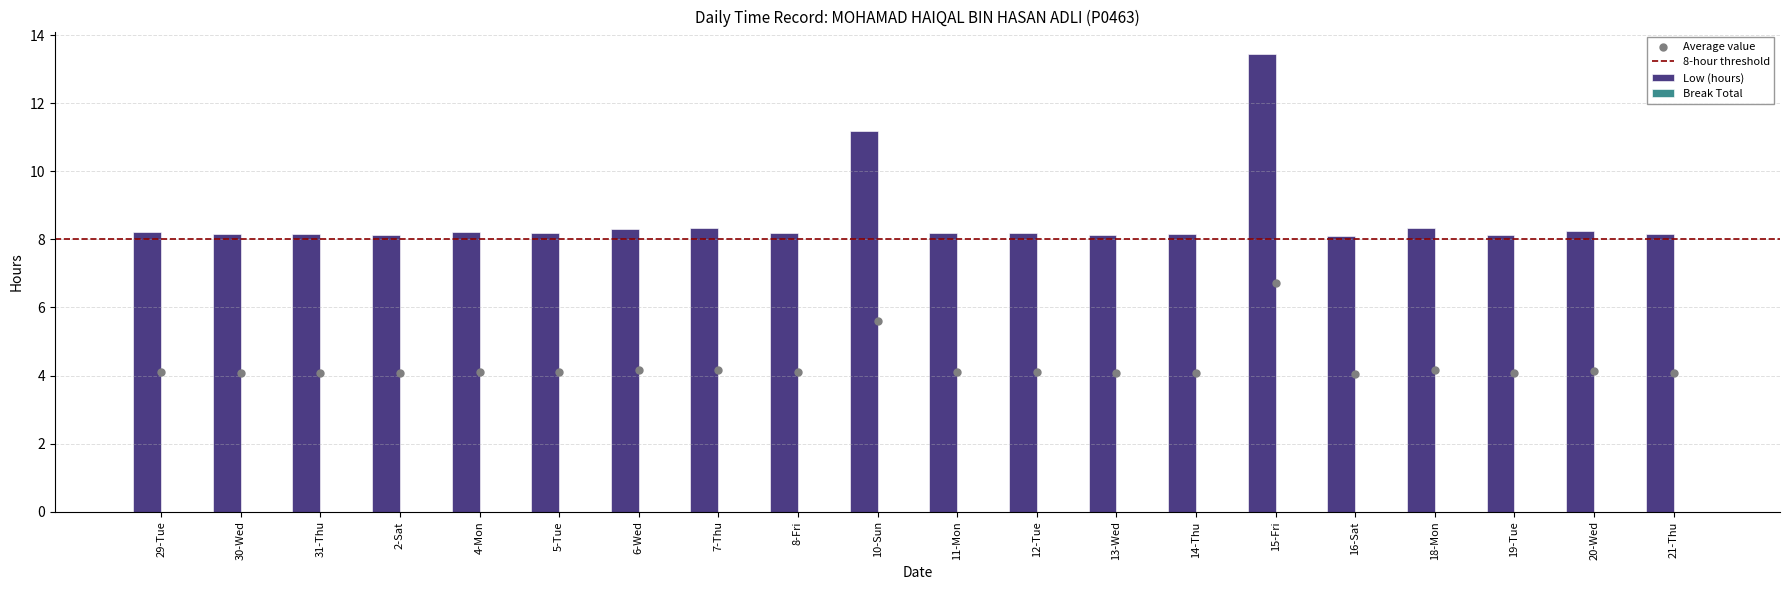

Approximately how many times larger is the value at 7-Thu compared to 11-Mon?

1.0